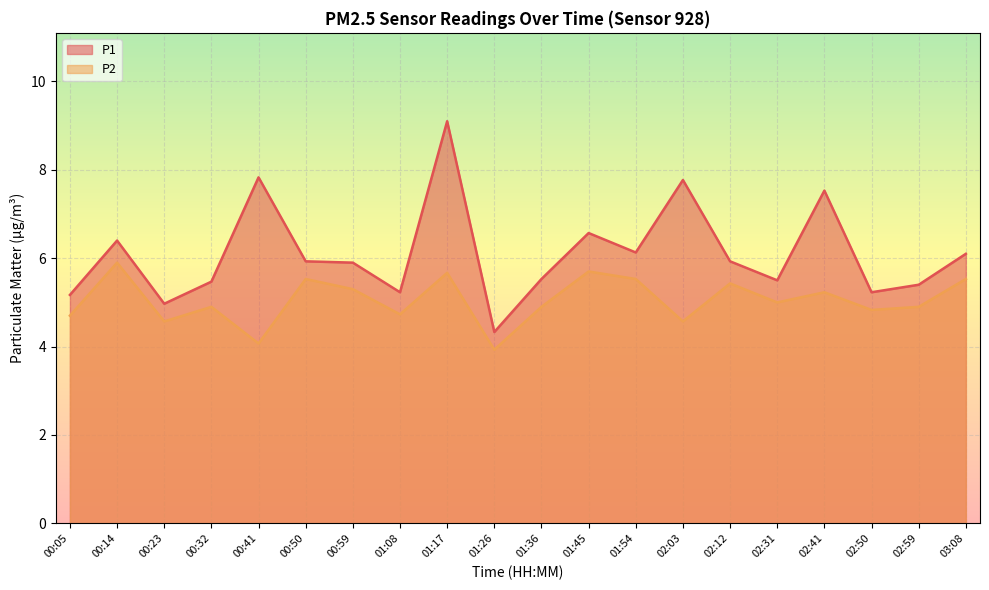

Rank the series by their maximum value, from highest to lowest.

P1, P2